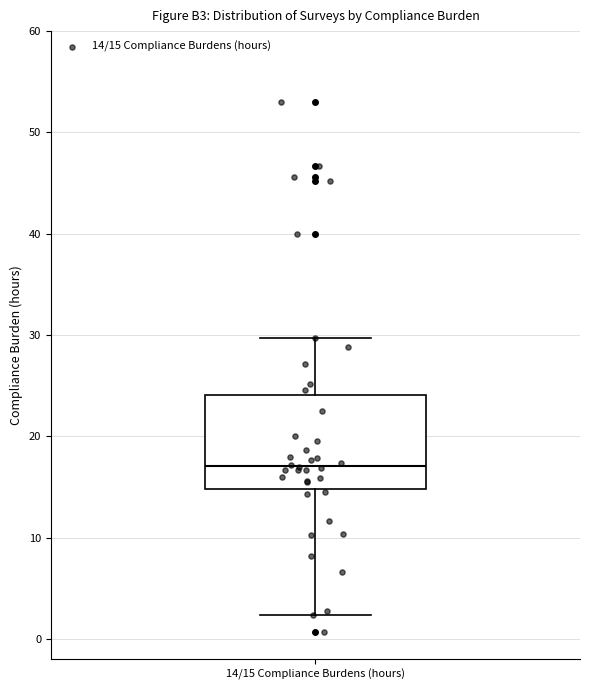

Transcribe this box plot: give where the median line is, the range the box spans, and where the two whiskers end, as read against the y-axis. The values are not printed on the chart, so give them approximately, as read against the axis.

median 17, box 15 to 24, whiskers 2 to 30